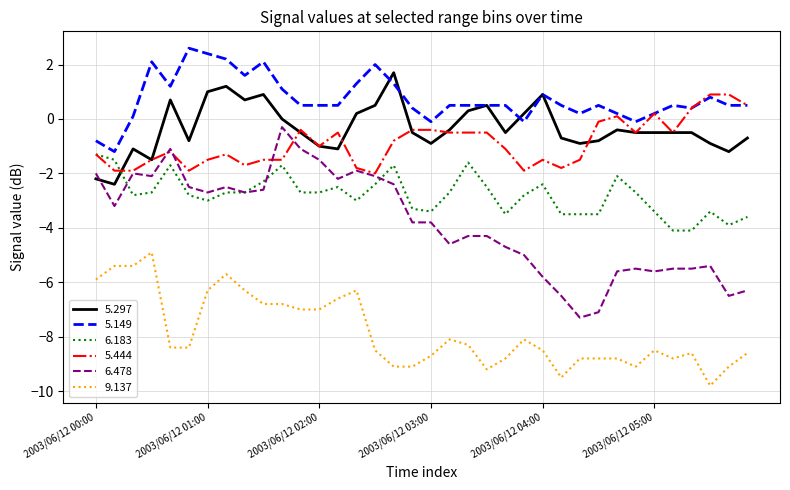

List the series in order of their peak value, lowest first.

9.137, 6.183, 6.478, 5.444, 5.297, 5.149